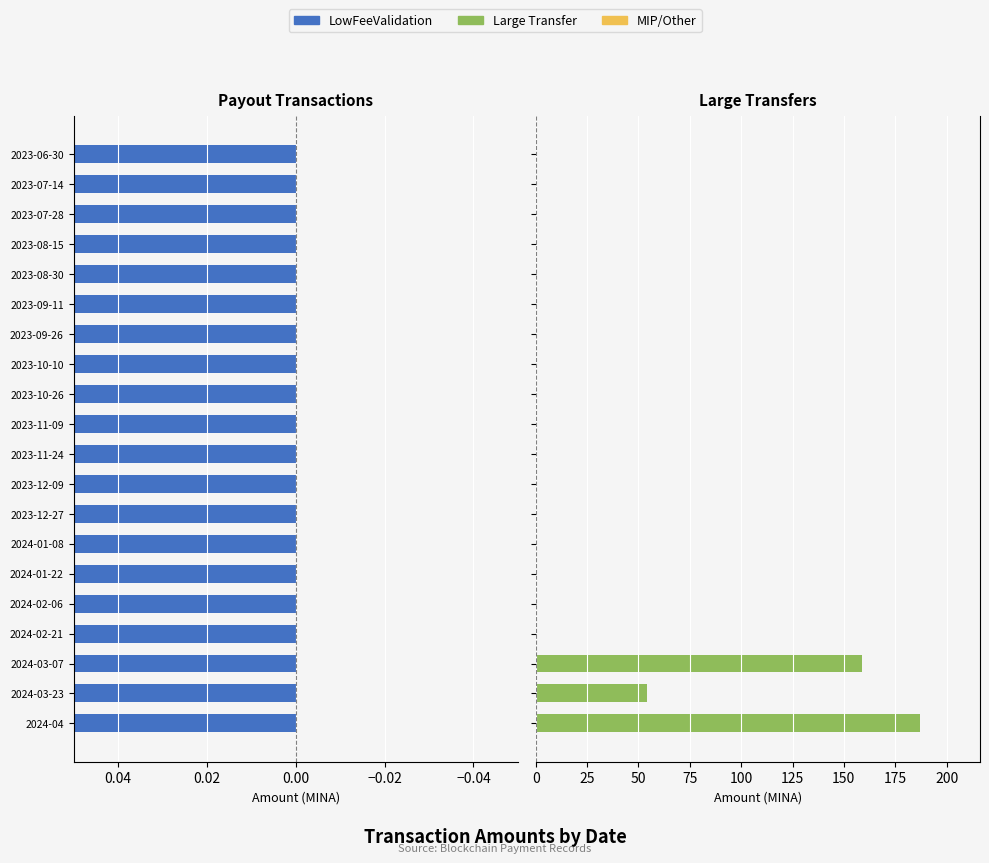

Does the chart contain stacked bars?

No